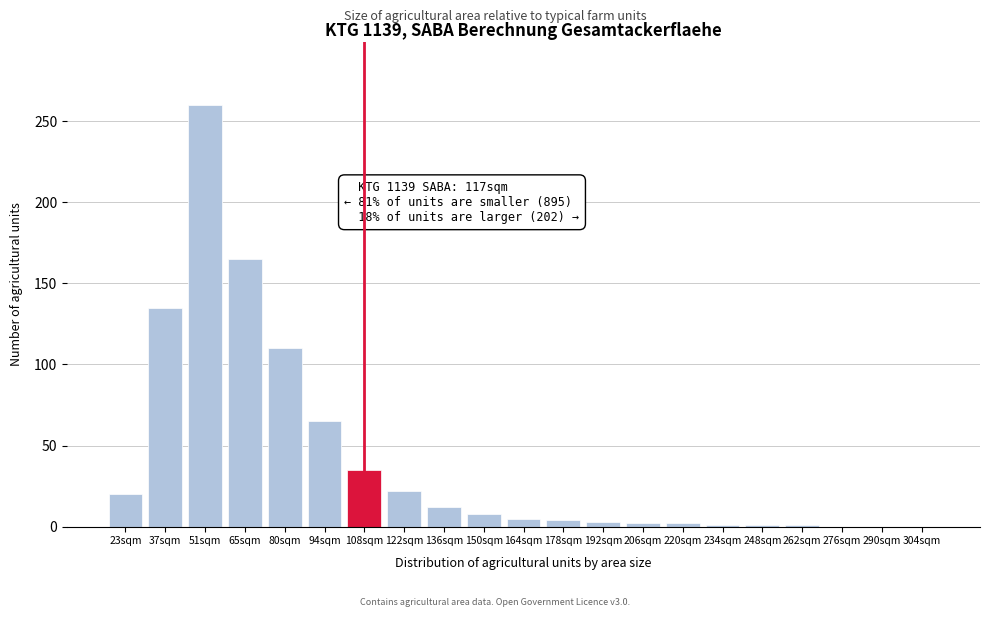

Which category has the highest value across all series?

51sqm